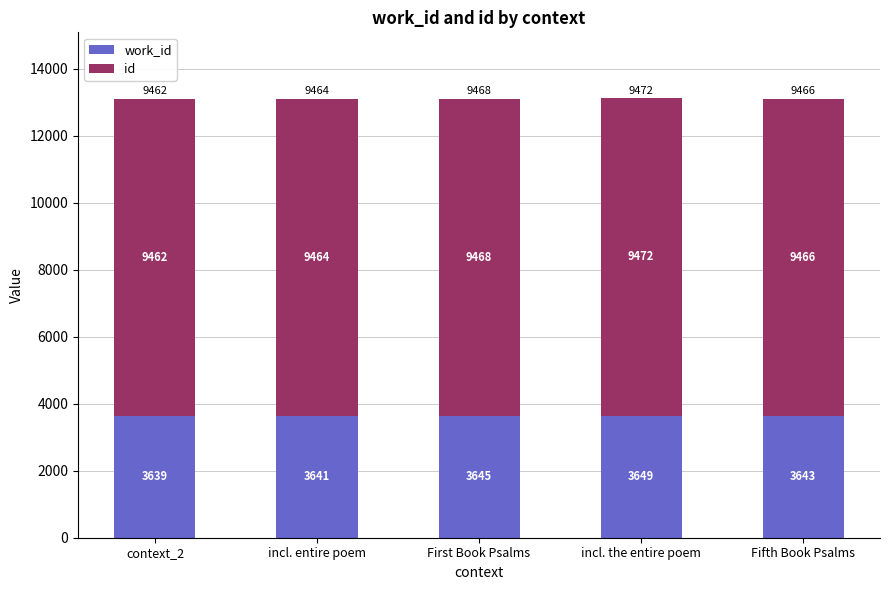

At which category is the sum across all series the highest?

incl. the entire poem